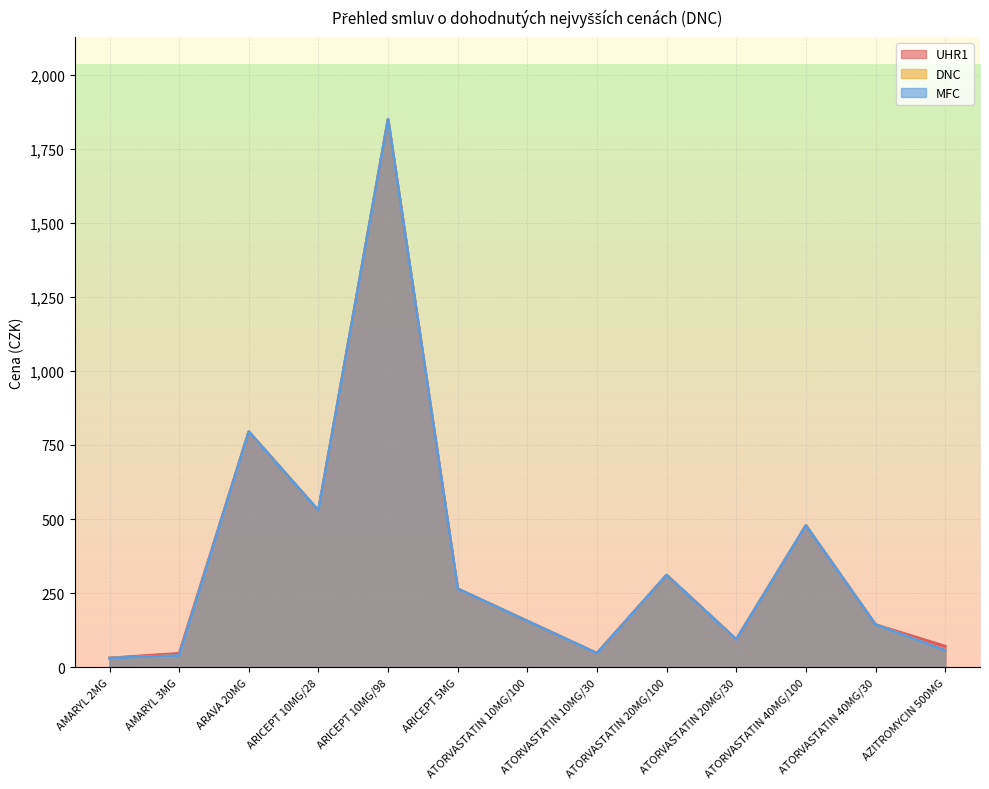

List the series in order of their peak value, lowest first.

DNC, MFC, UHR1